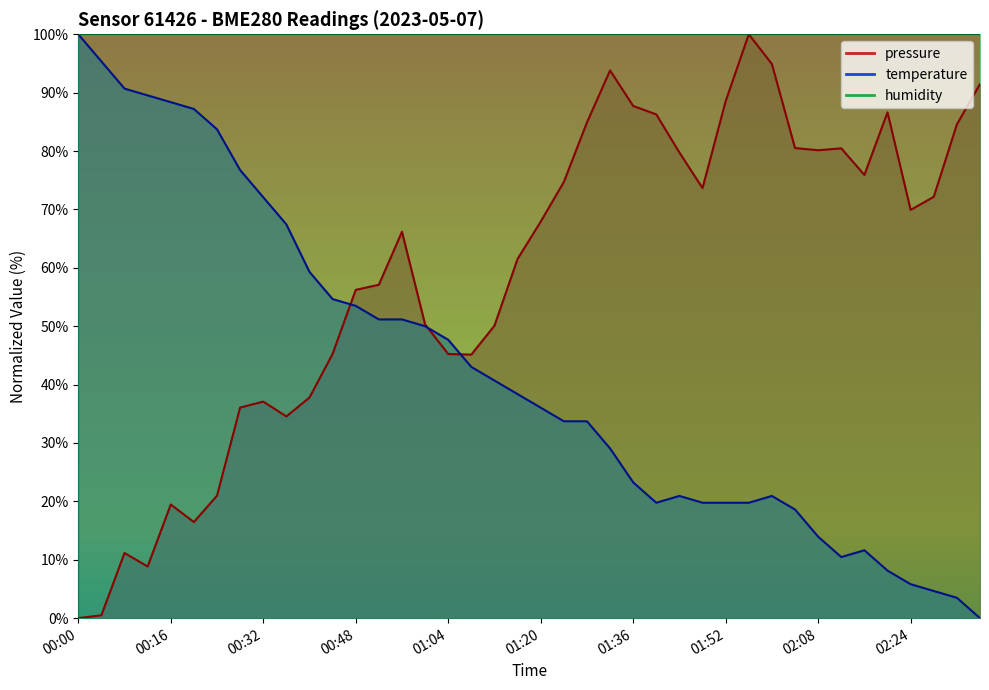

Between which two adjacent categories do pressure and temperature first intersect?

00:44 and 00:48